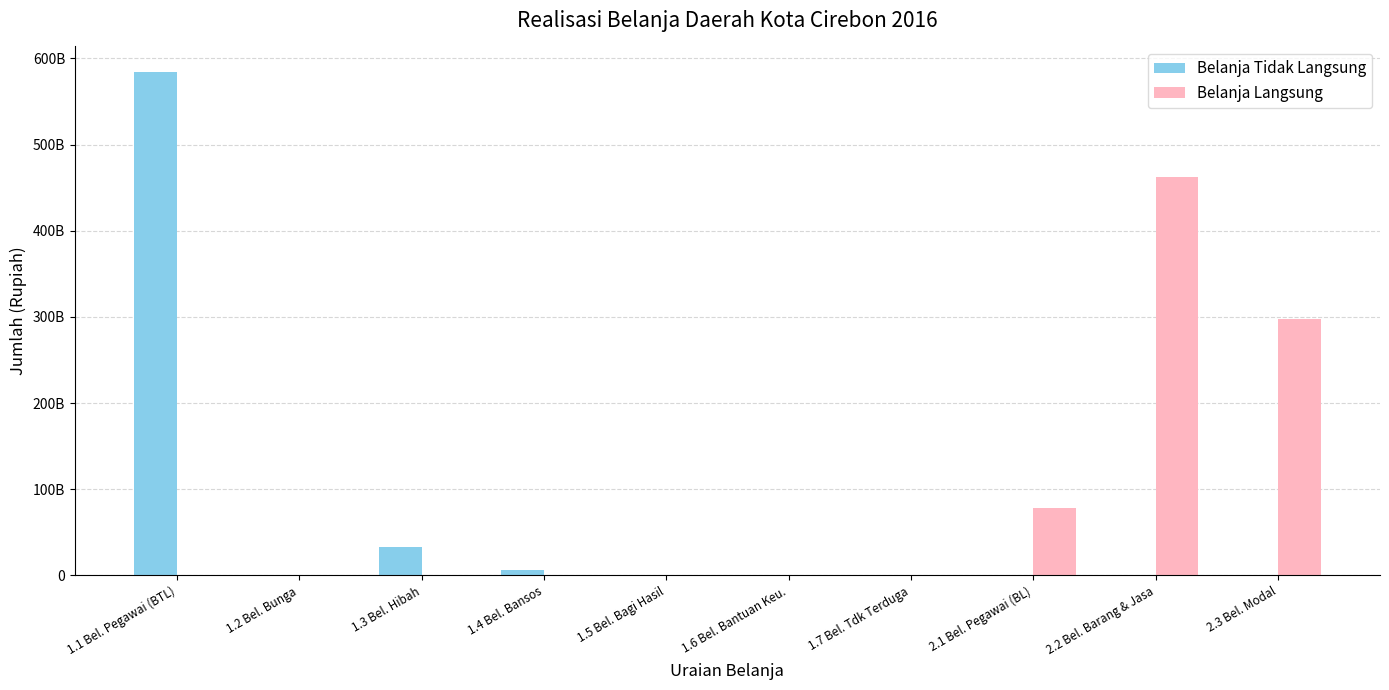

What are all the series names shown in the legend?

Belanja Tidak Langsung, Belanja Langsung